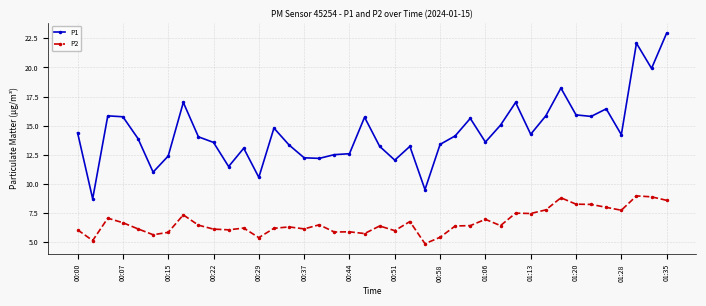

True or false: P2 and P1 cross at least once.

False